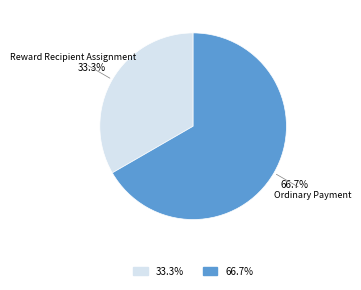

To the nearest percent, what is the average slice percentage?

50%